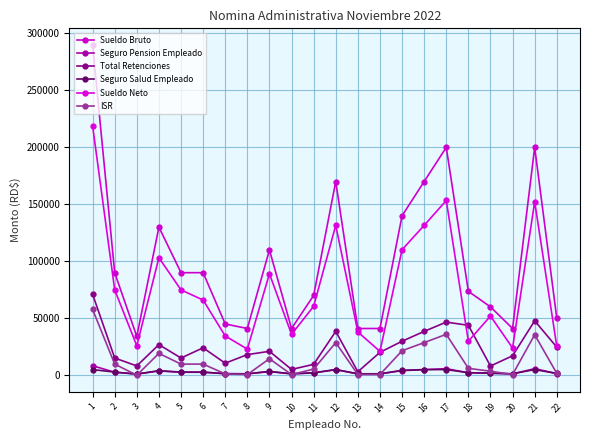

What is the value of the Sueldo Neto point at the 6th from the left?

65956.9